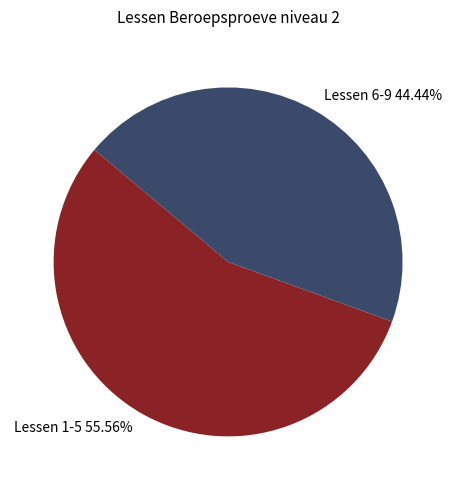

Rank the categories by value from highest to lowest.

Lessen 1-5 55.56%, Lessen 6-9 44.44%